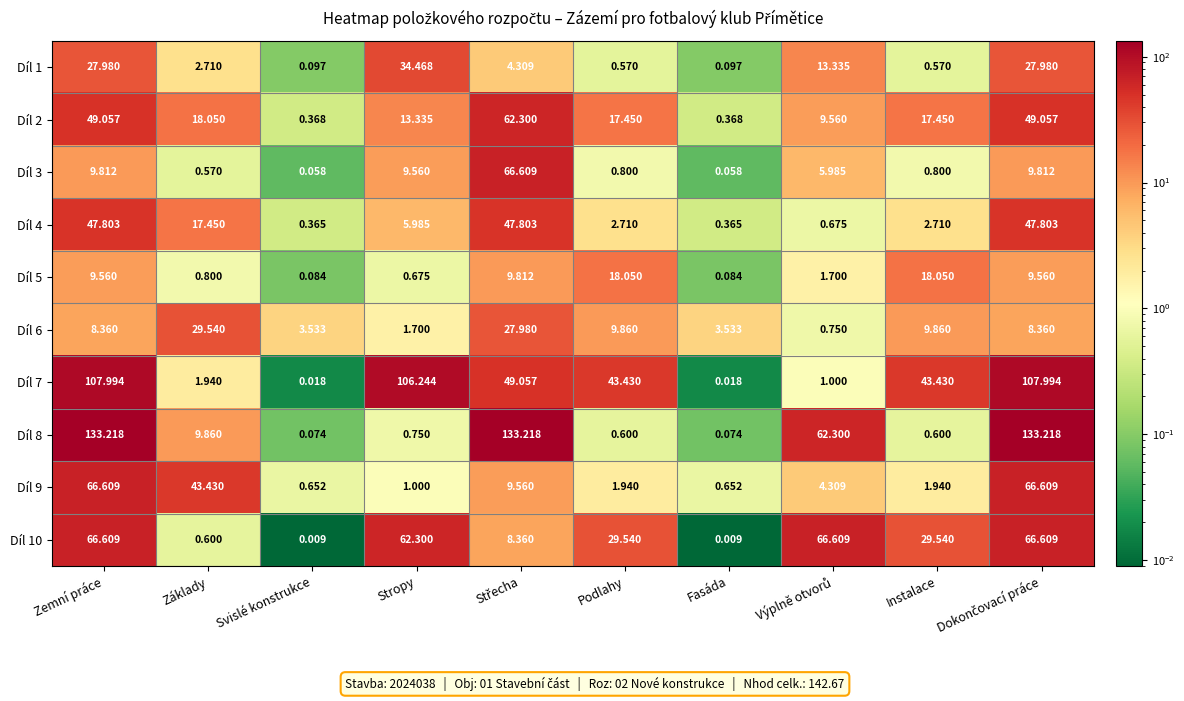

At which label is Díl 2 closest to 31?

Základy